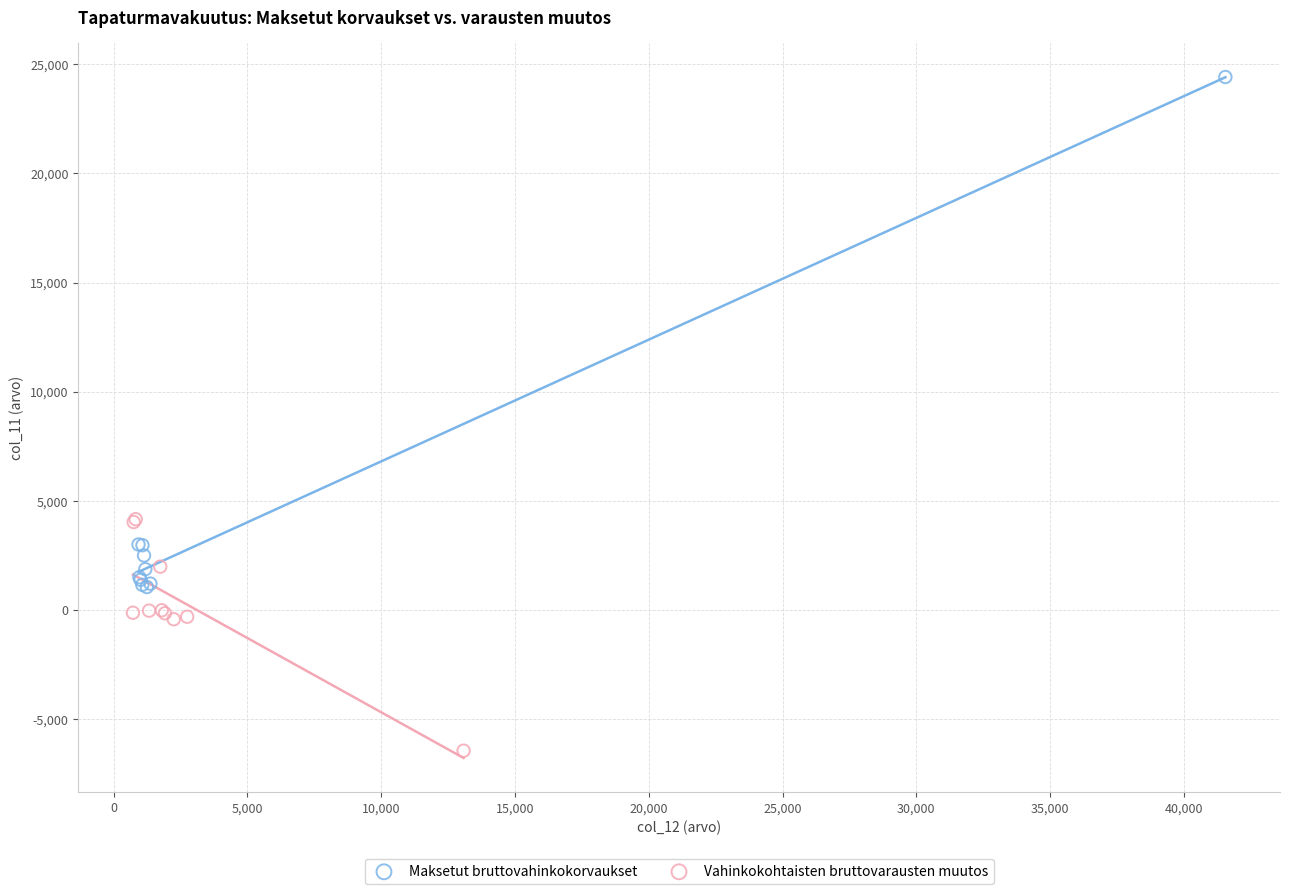

Which series contains the lowest Y value?

Vahinkokohtaisten bruttovarausten muutos